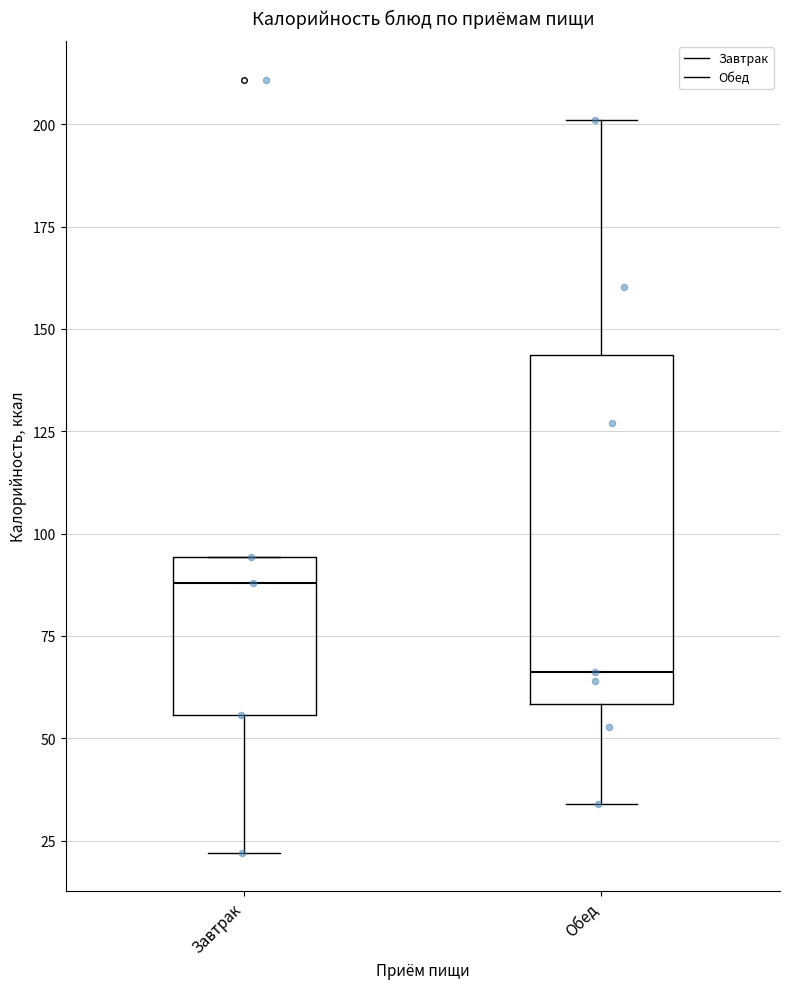

Comparing the boxes themselves (not the whiskers), which one is the tallest?

Обед